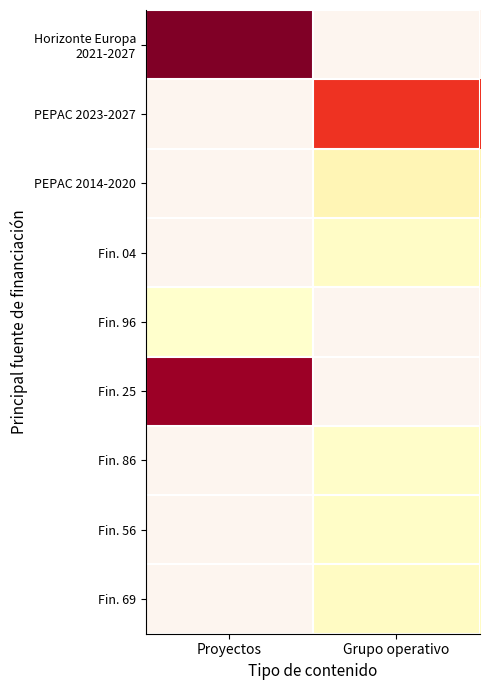

The Horizonte Europa 2021-2027 series shows 5312673.0 at Proyectos. True or false?

True